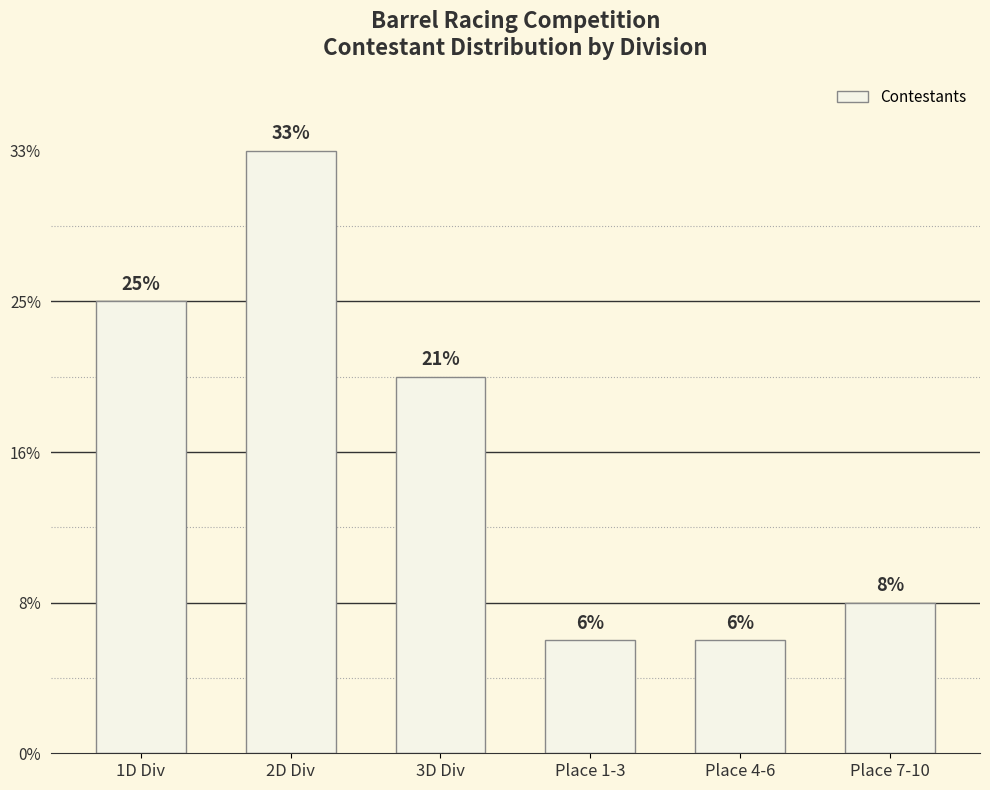

Are the bars horizontal?

No